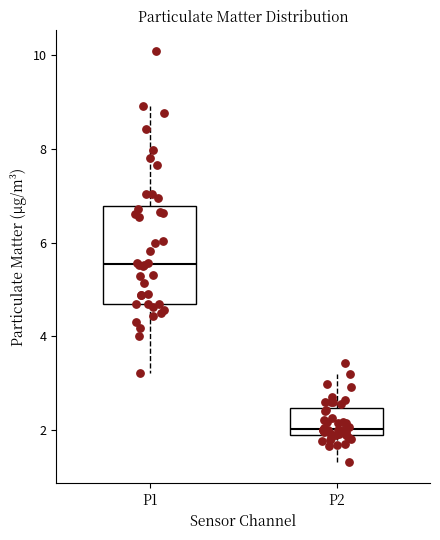

Which box has the lowest median line?

P2